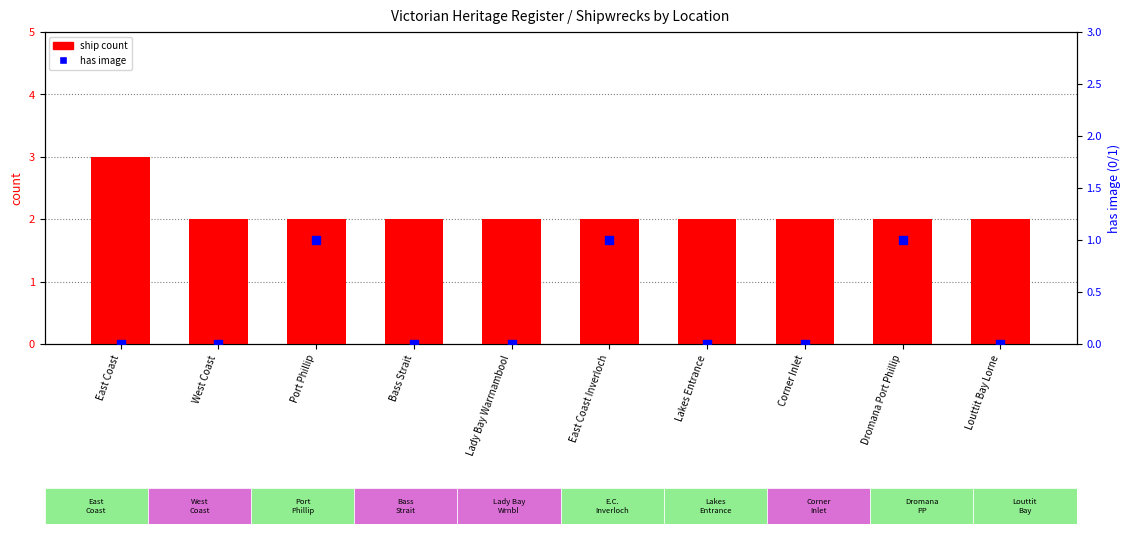

What is the total value across all series at Bass Strait?

2